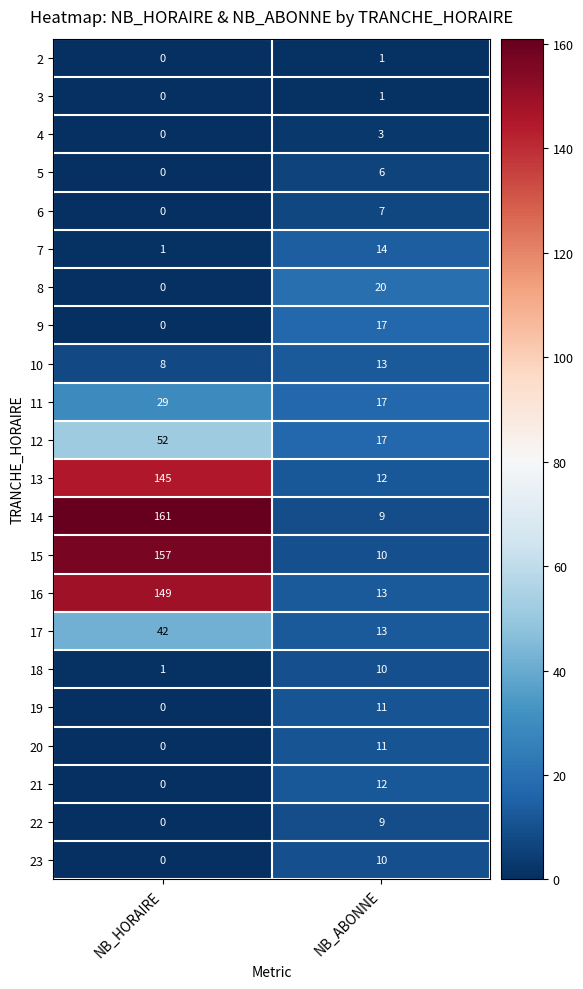

Read the 11 value at NB_HORAIRE.

29